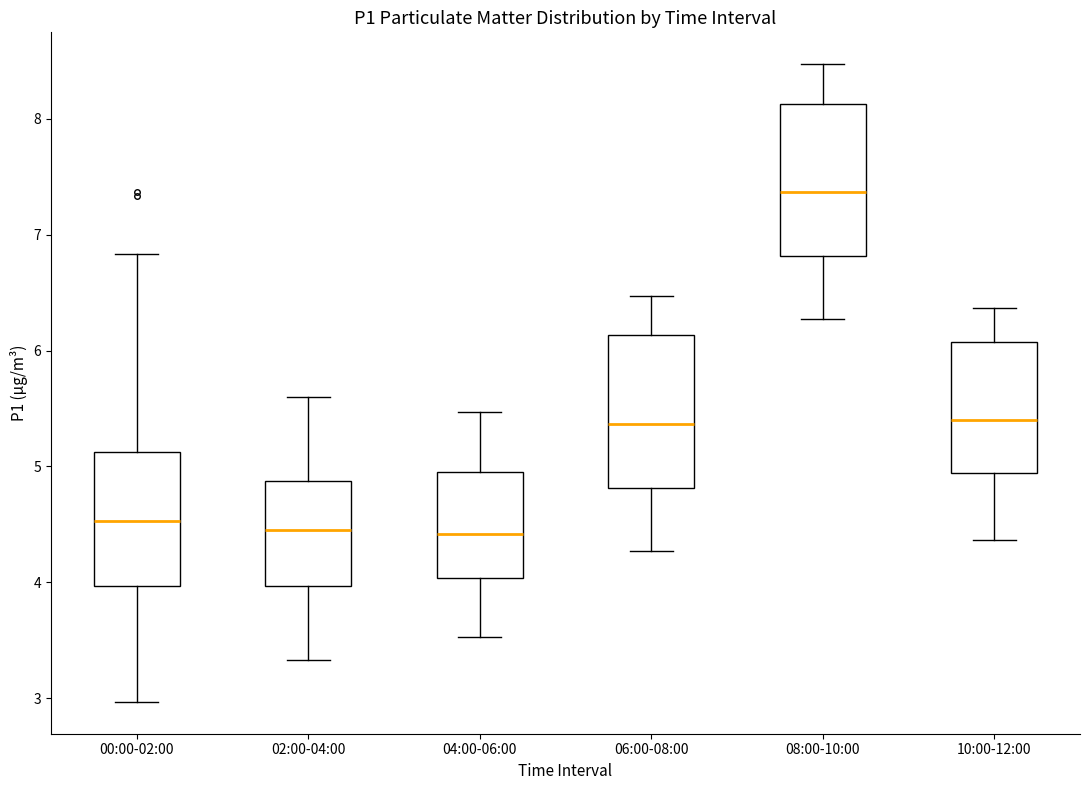

Reading left to right, read every box against the y-axis: the position of its median line, the range the box covers, and the ends of its whiskers. The values are not printed on the chart, so give them approximately, as read against the axis.

00:00-02:00: median 4.5, box 4.0 to 5.1, whiskers 3.0 to 6.8
02:00-04:00: median 4.5, box 4.0 to 4.9, whiskers 3.3 to 5.6
04:00-06:00: median 4.4, box 4.0 to 5.0, whiskers 3.5 to 5.5
06:00-08:00: median 5.4, box 4.8 to 6.1, whiskers 4.3 to 6.5
08:00-10:00: median 7.4, box 6.8 to 8.1, whiskers 6.3 to 8.5
10:00-12:00: median 5.4, box 4.9 to 6.1, whiskers 4.4 to 6.4